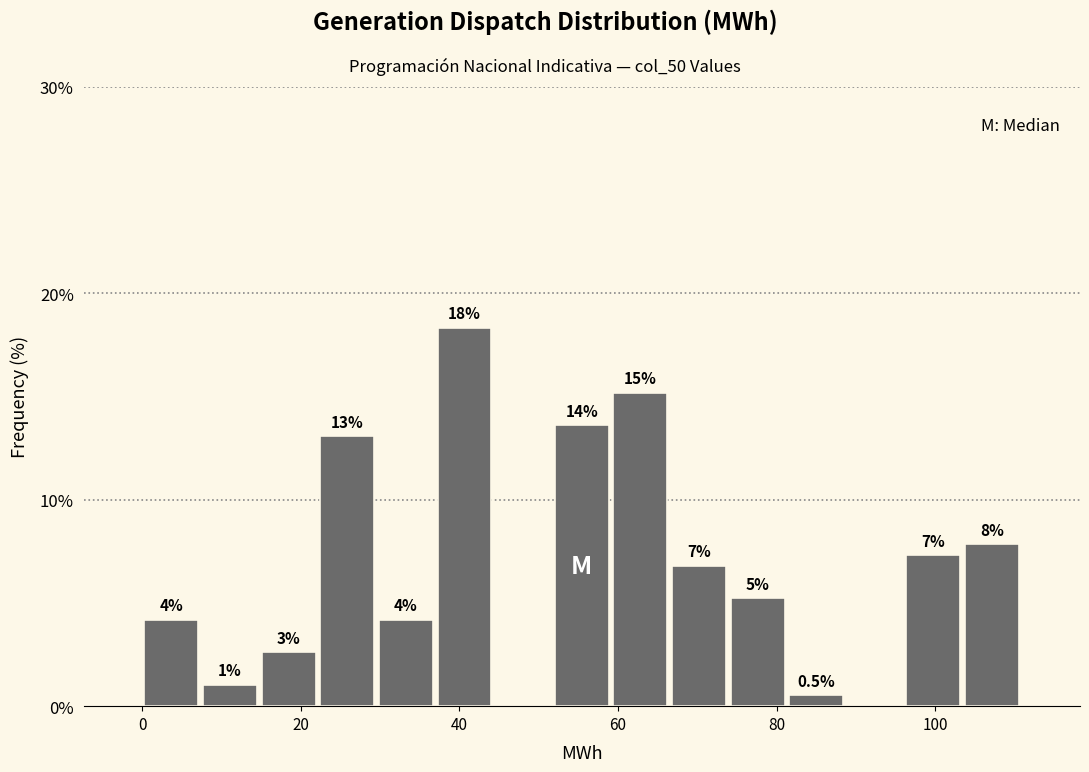

Around what value on the x-axis is the tallest bar? Give the approximate position of its centre, as read against the axis.

40